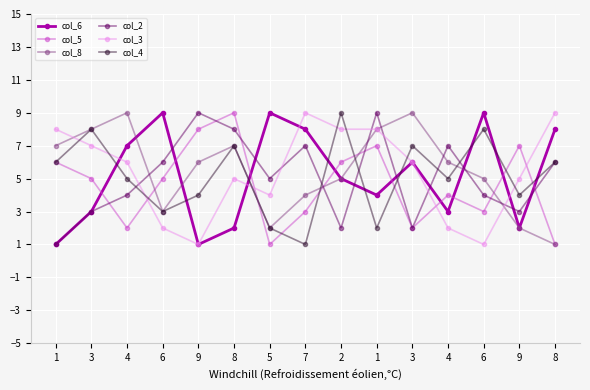

True or false: col_3 has more than 0 points higher than both neighbors.

True